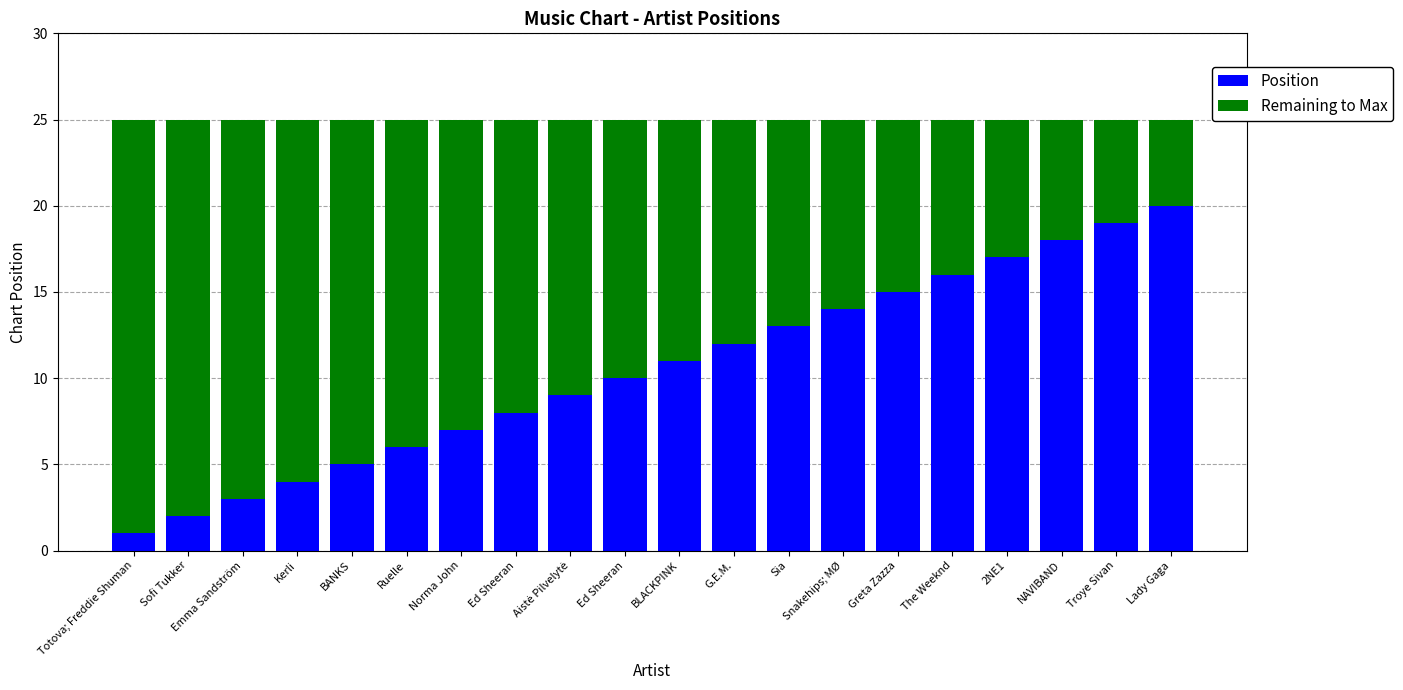

At Greta Zazza, list the series in order from largest to smallest.

Position, Remaining to Max